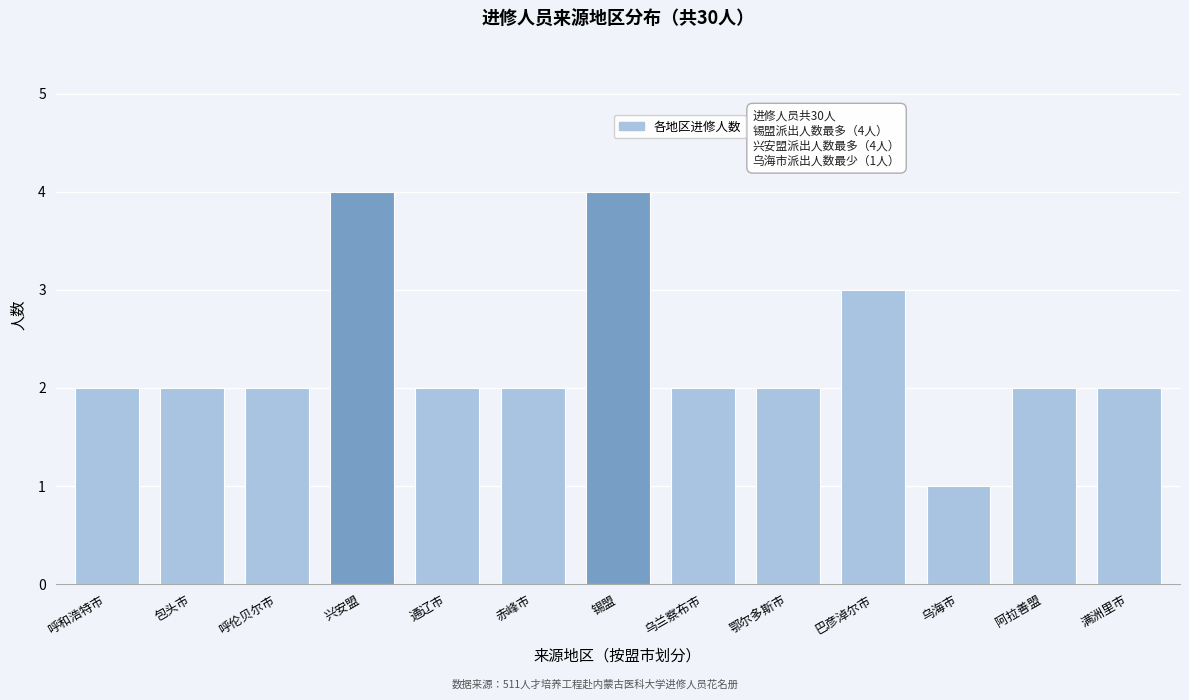

Reading left to right, extract all data points from this chart.

2	2	2	4	2	2	4	2	2	3	1	2	2